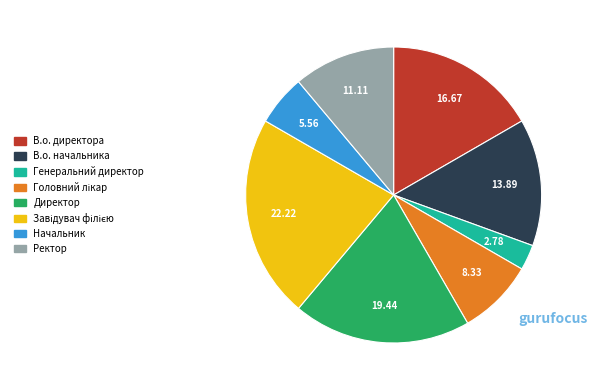

The В.о. директора slice represents 28% of the pie. True or false?

False